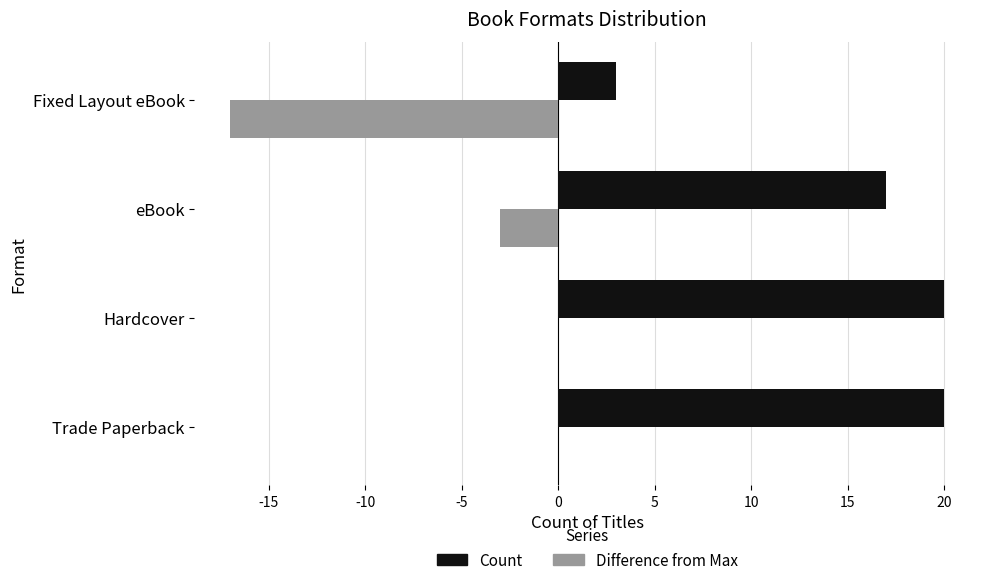

What is the sum of all Count values?

60